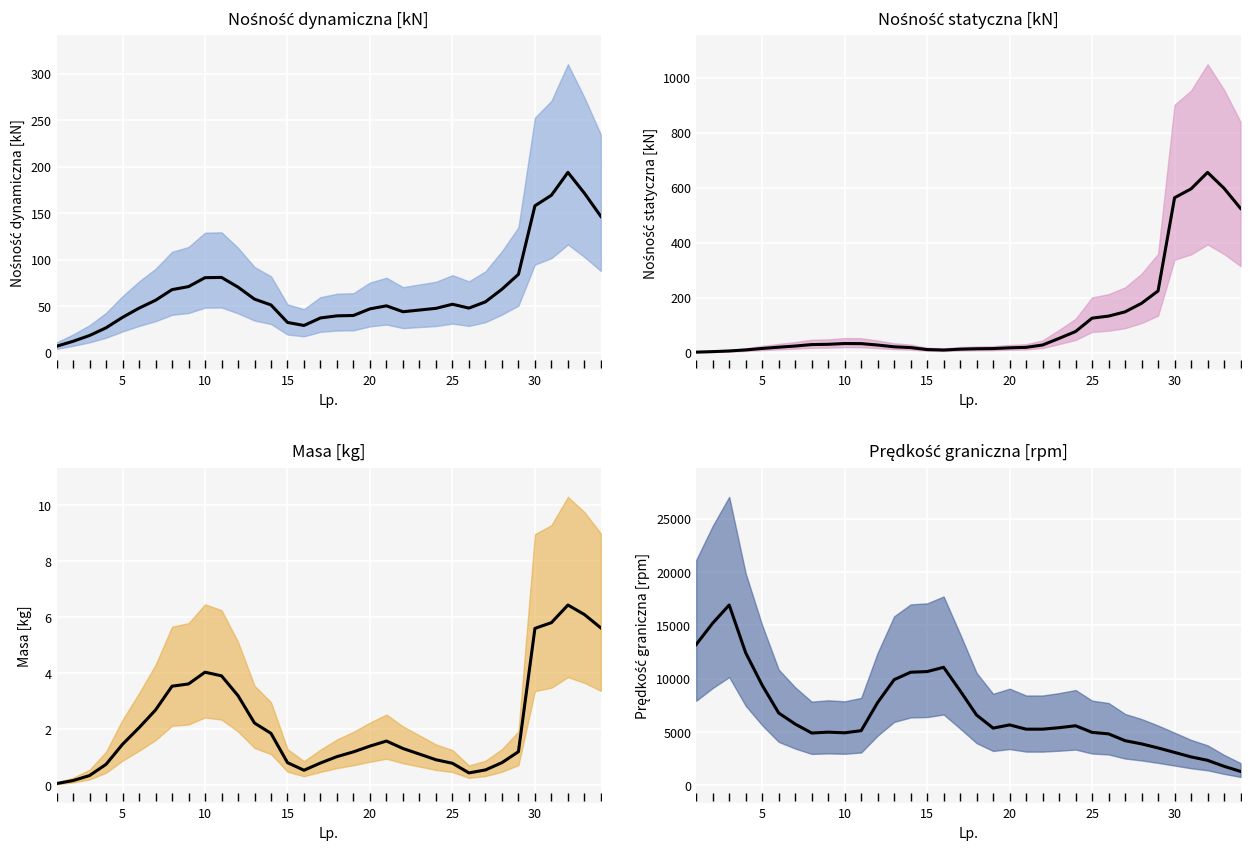

Between which two adjacent categories do Nośność dynamiczna [kN] and Nośność statyczna [kN] first intersect?

23 and 24